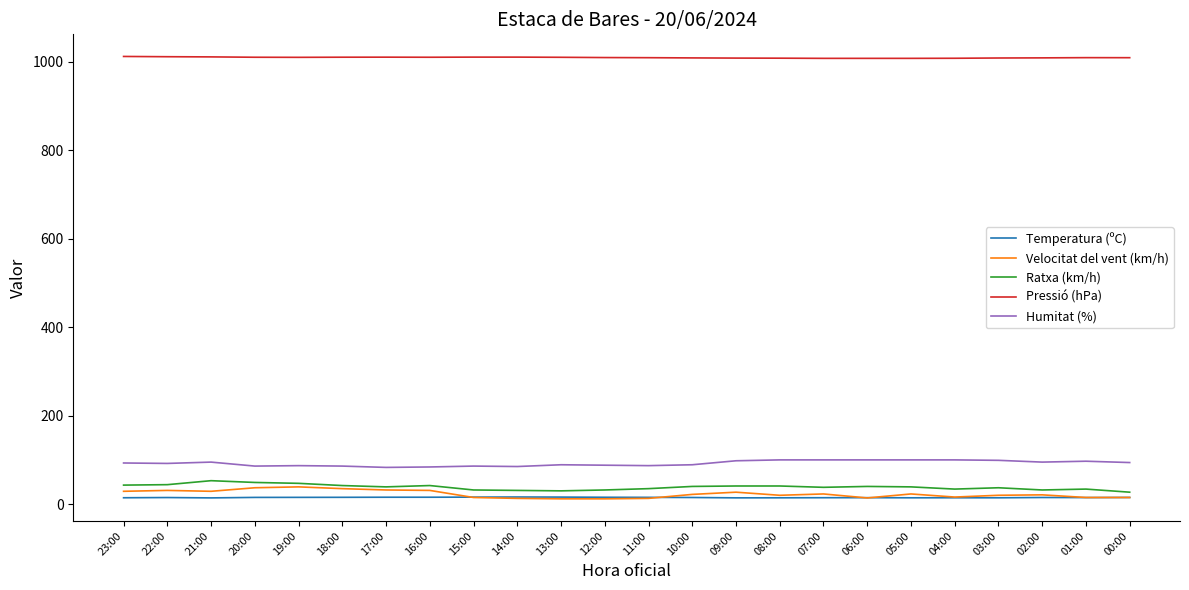

What is the minimum value shown in the chart?

12.0